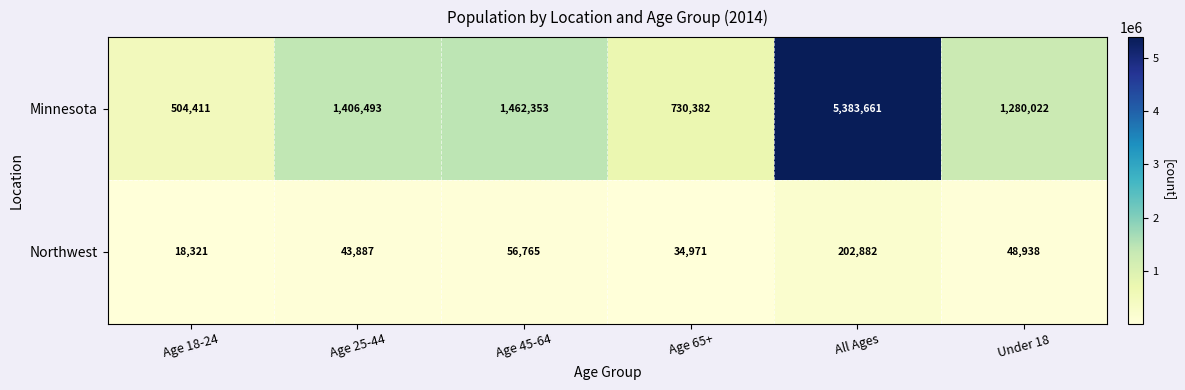

What is the total value across all series at Age 65+?

765353